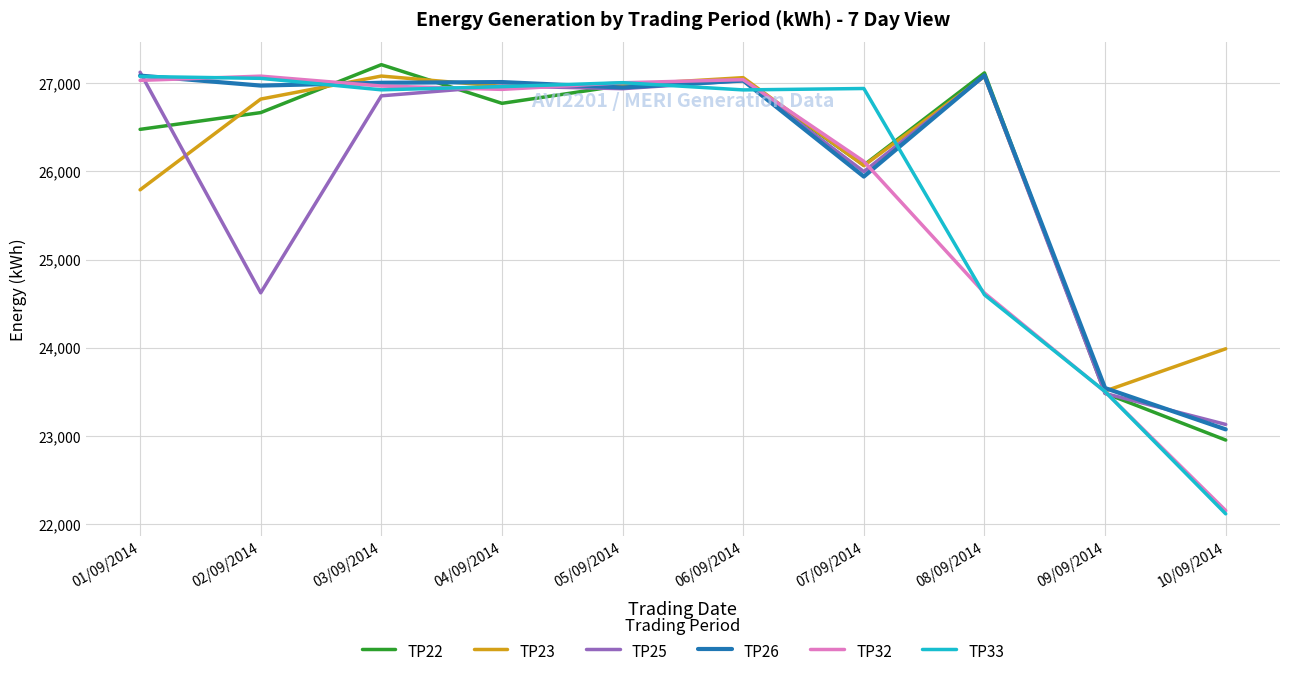

True or false: TP26 has a value of 42085 at 02/09/2014.

False